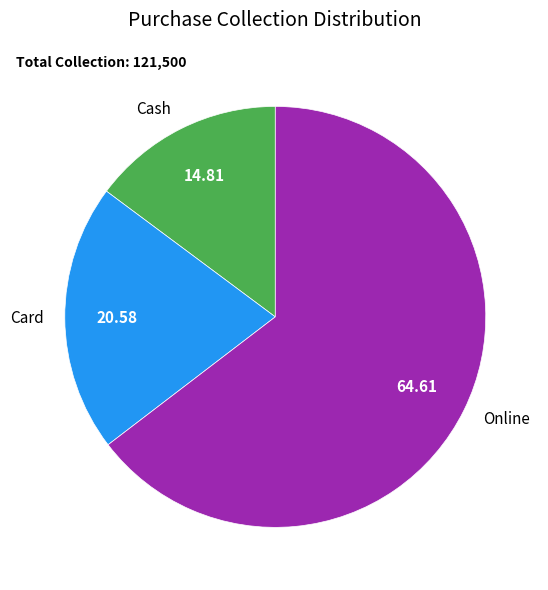

Does Online represent more than half of the total?

Yes